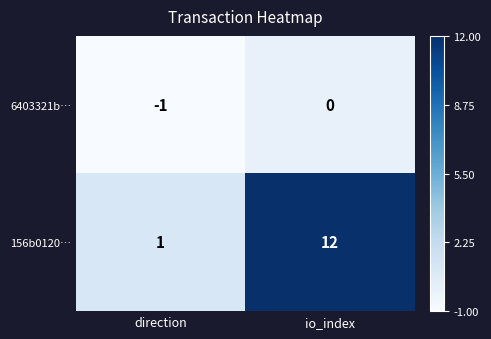

Reading left to right, extract all data points from this chart.

6403321b…: direction=-1	io_index=0
156b0120…: direction=1	io_index=12